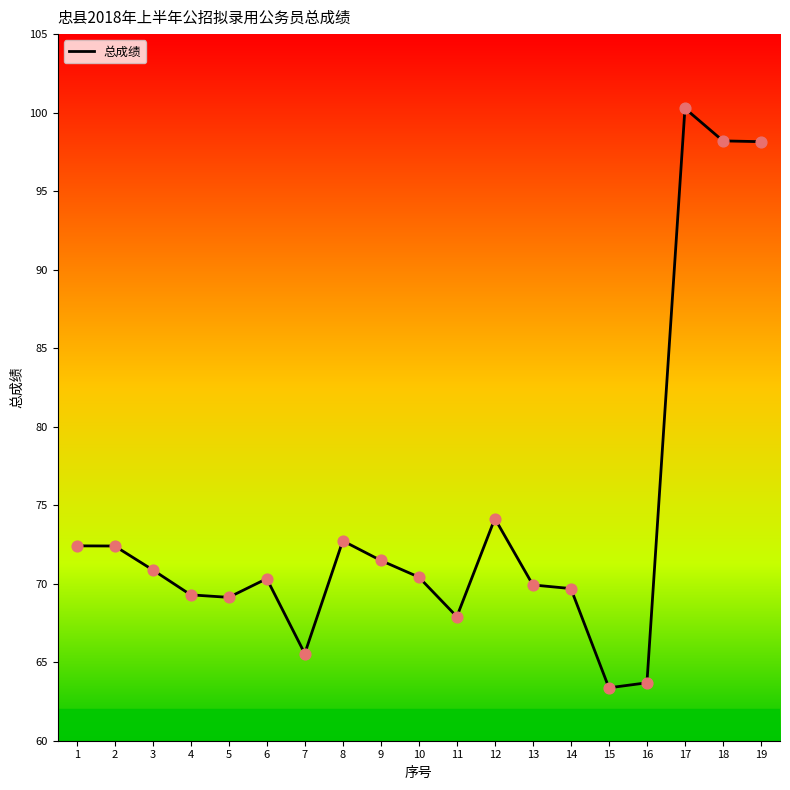

Which has a higher value, 16 or 19?

19